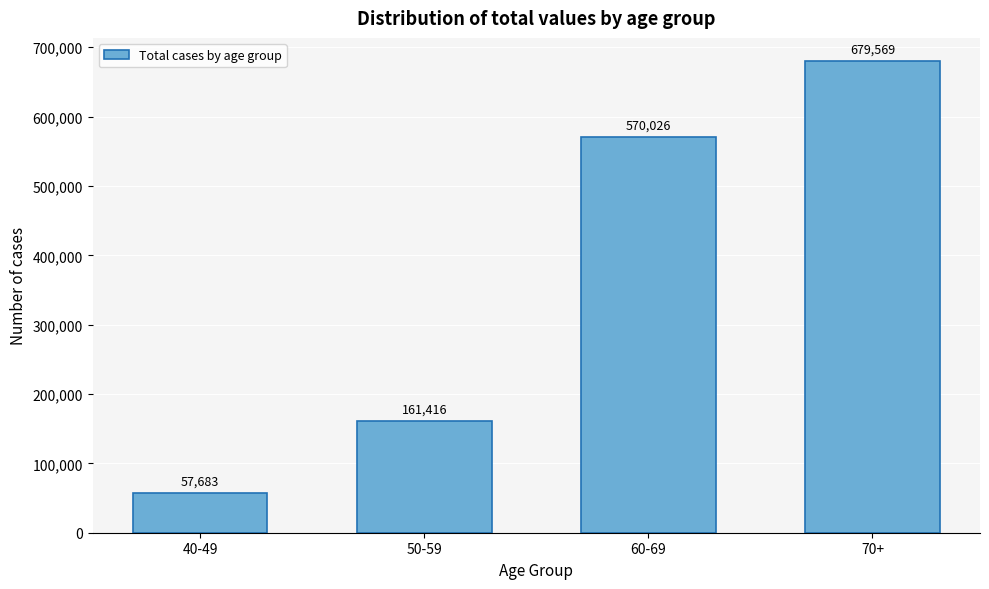

Reading left to right, transcribe all the data shown in this chart.

57683	161416	570026	679569